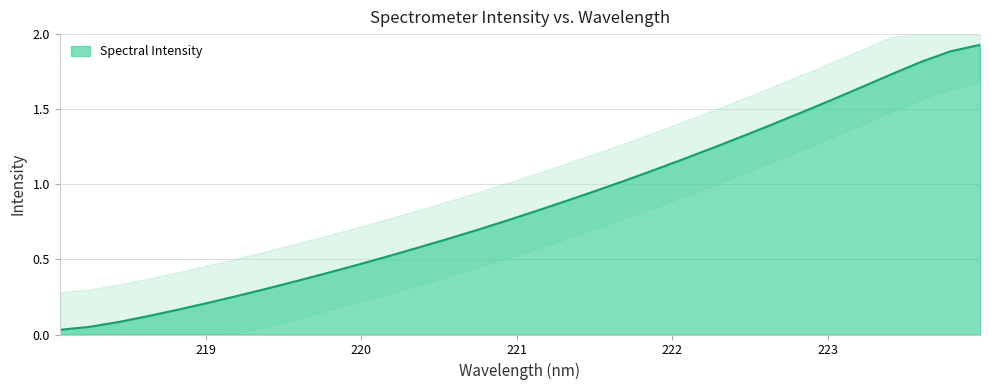

True or false: the data shows 1.9 at 223.7895.

True